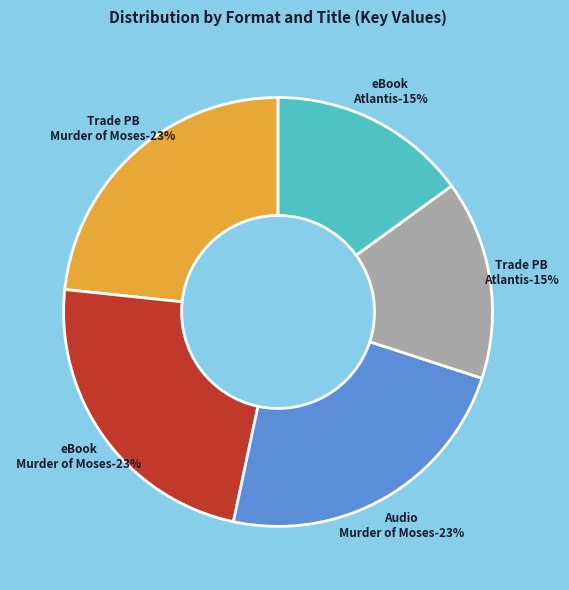

How many slices are in this pie chart?

5